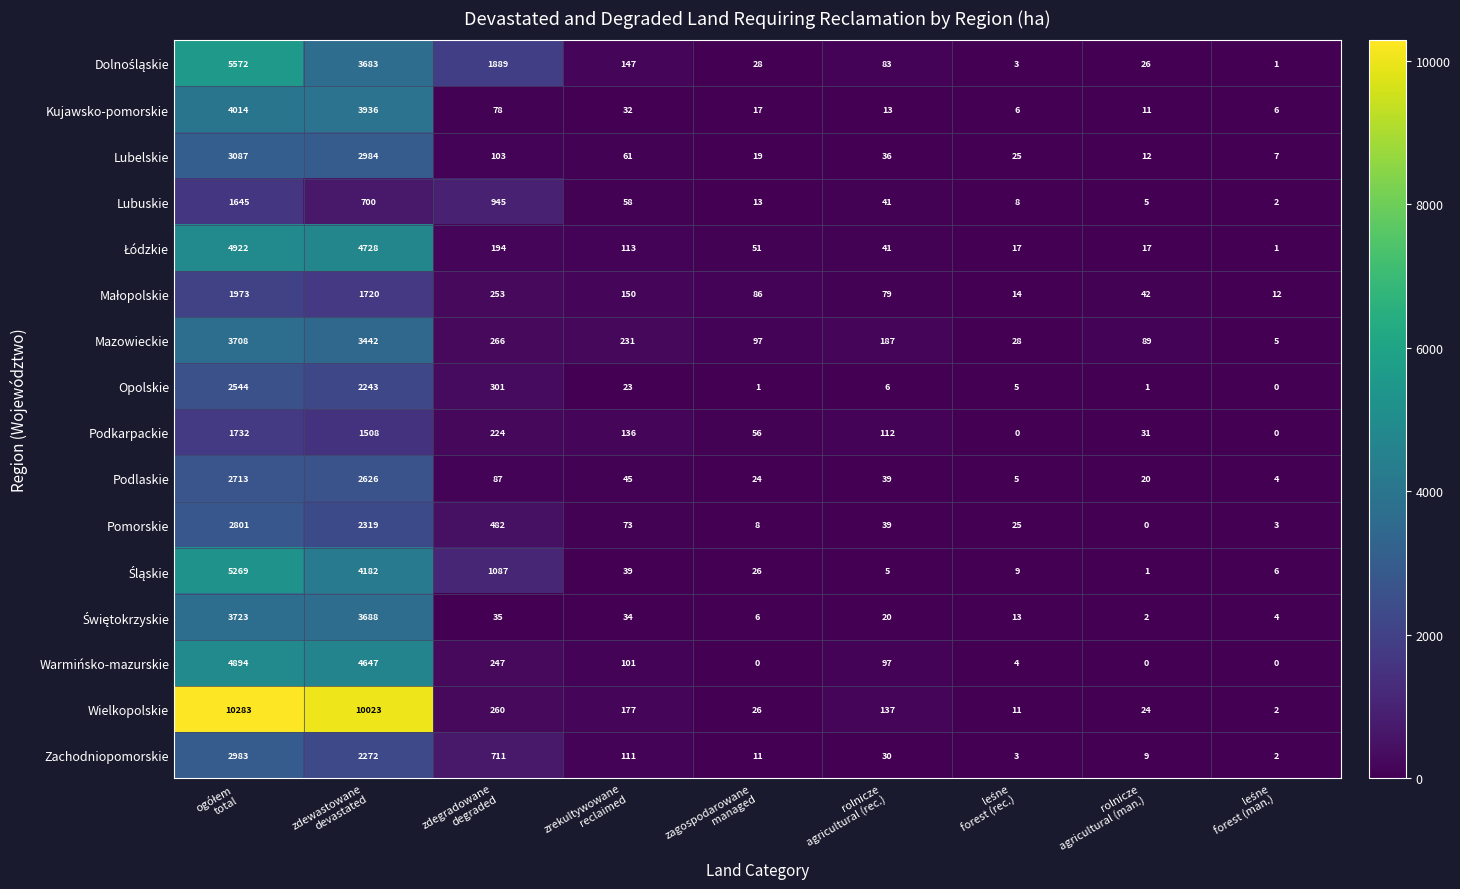

Which series has the largest range (max minus min)?

Wielkopolskie